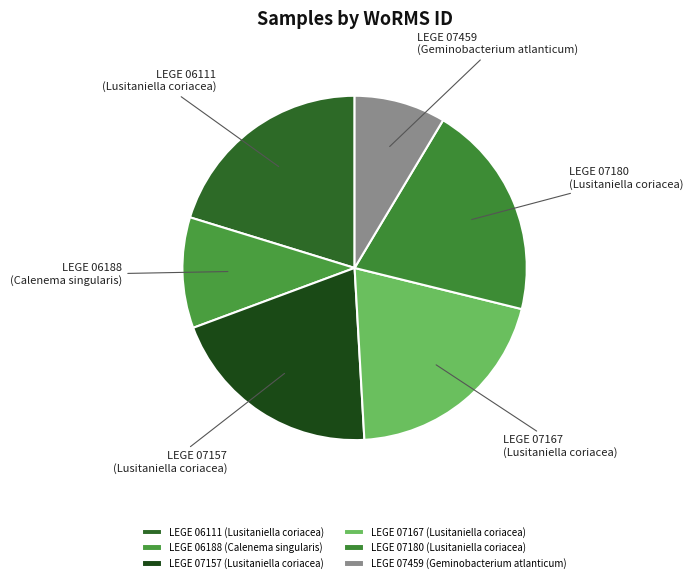

What is the smallest slice in the pie chart?

LEGE 07459 (Geminobacterium atlanticum)